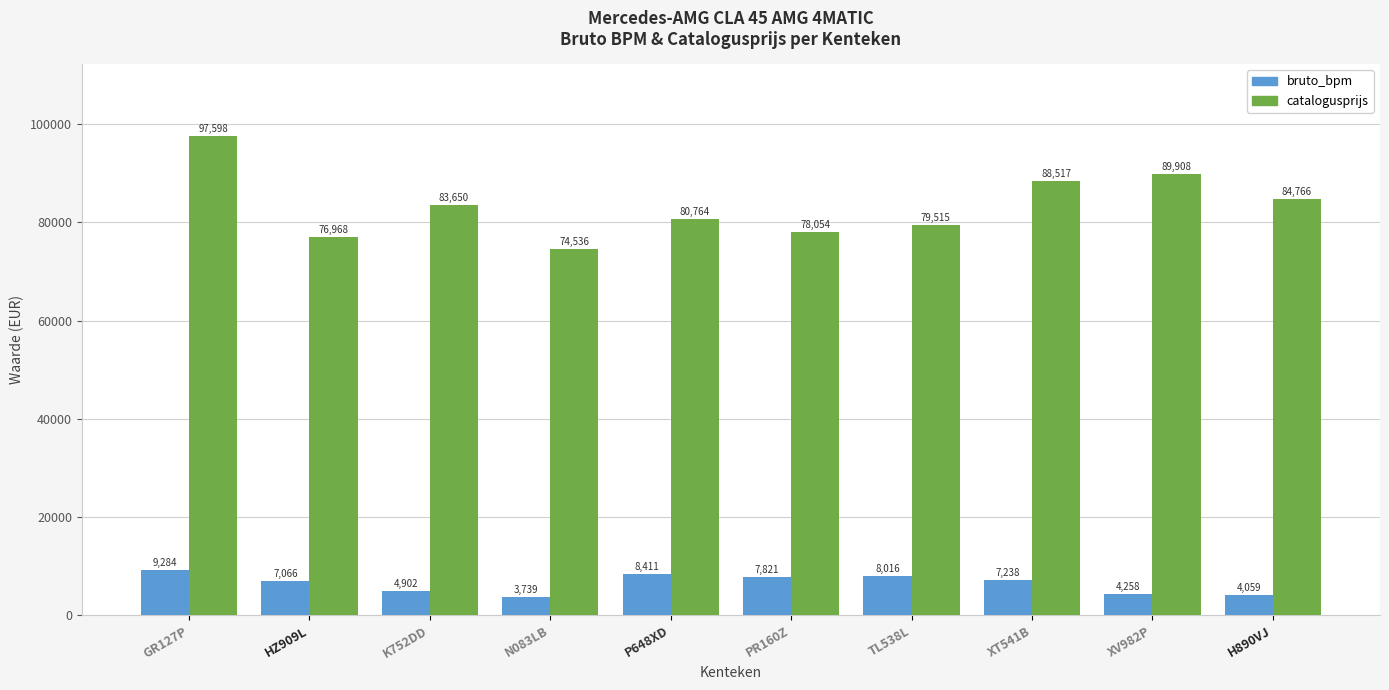

What is the label of the 6th bar from the right?

P648XD